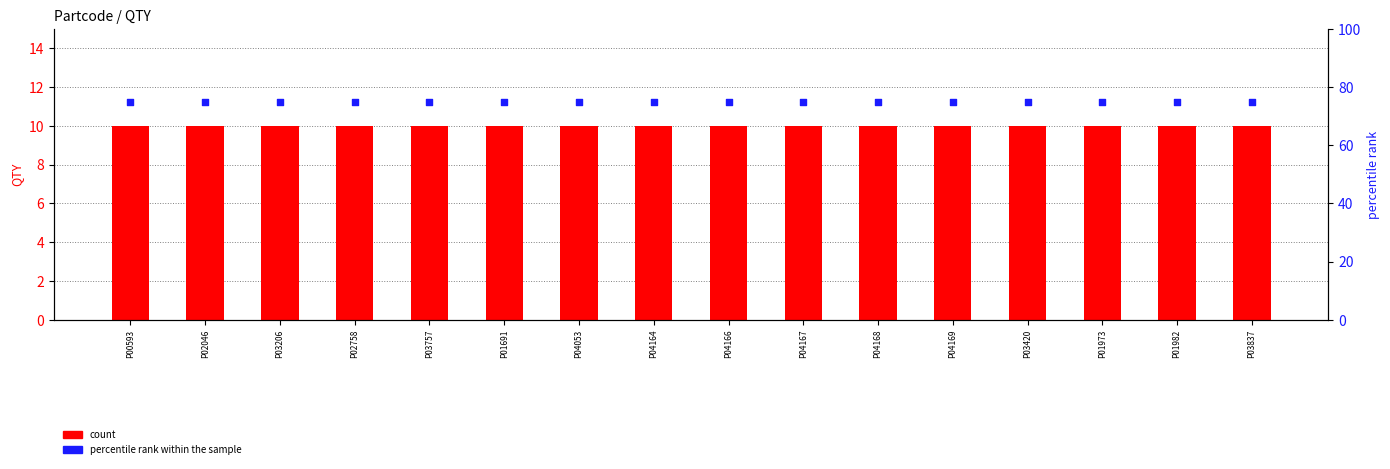

At which category is the sum across all series the highest?

P00593